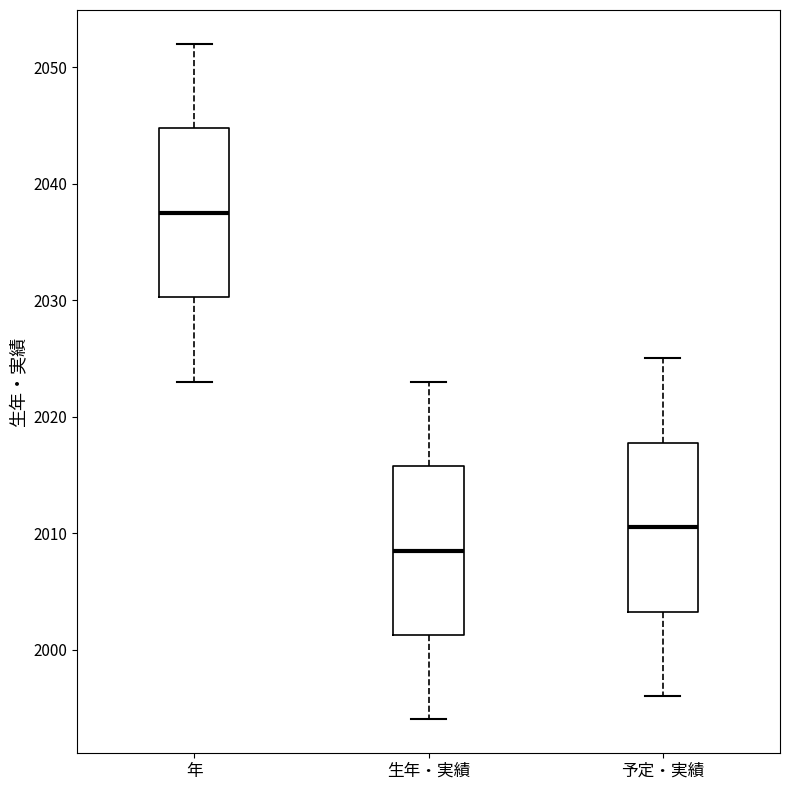

Reading left to right, transcribe this box plot: for each box, give where its median line is, the range the box spans, and where its two whiskers end, as read against the y-axis. The values are not printed on the chart, so give them approximately, as read against the axis.

年: median 2038, box 2030 to 2045, whiskers 2023 to 2052
生年・実績: median 2009, box 2001 to 2016, whiskers 1994 to 2023
予定・実績: median 2011, box 2003 to 2018, whiskers 1996 to 2025